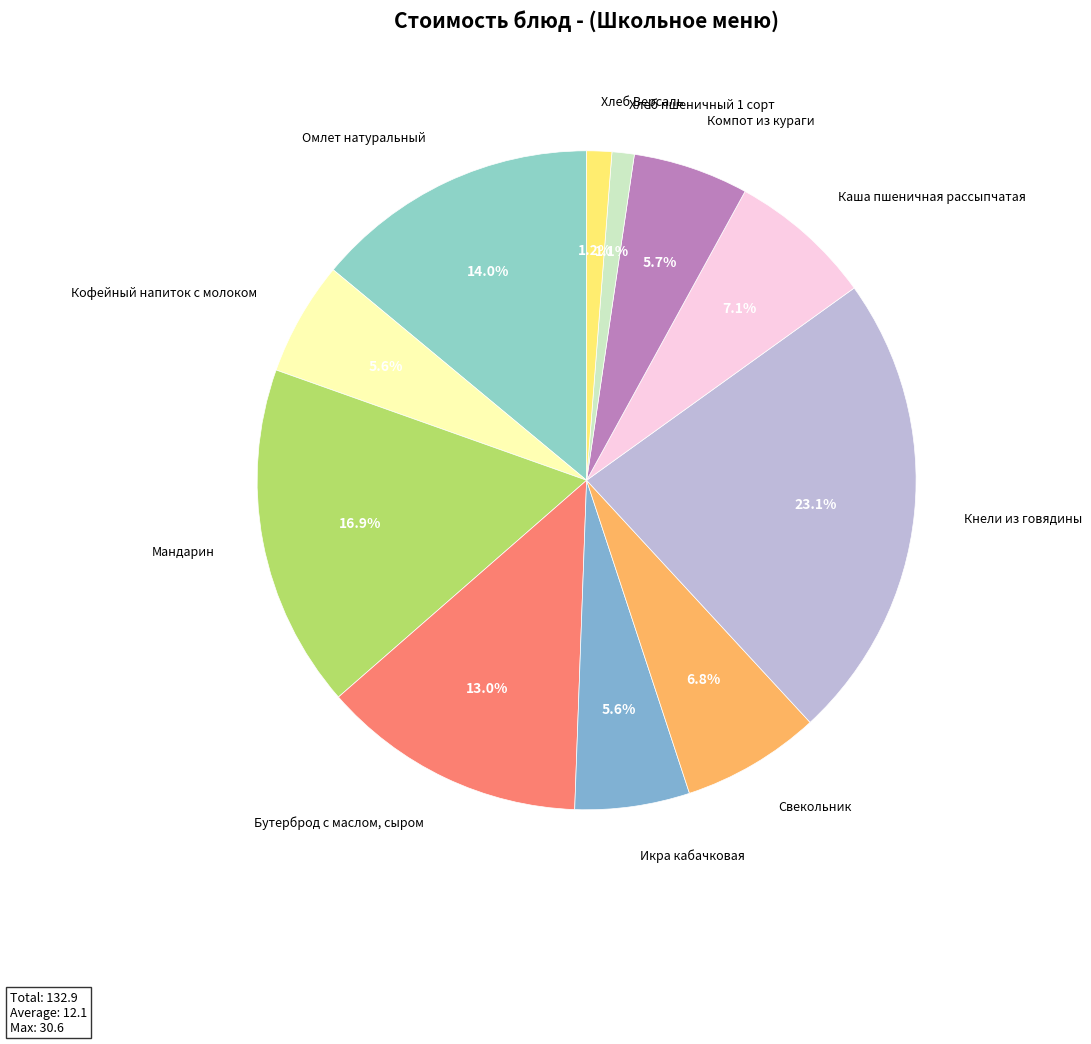

How many segments does this pie chart have?

11